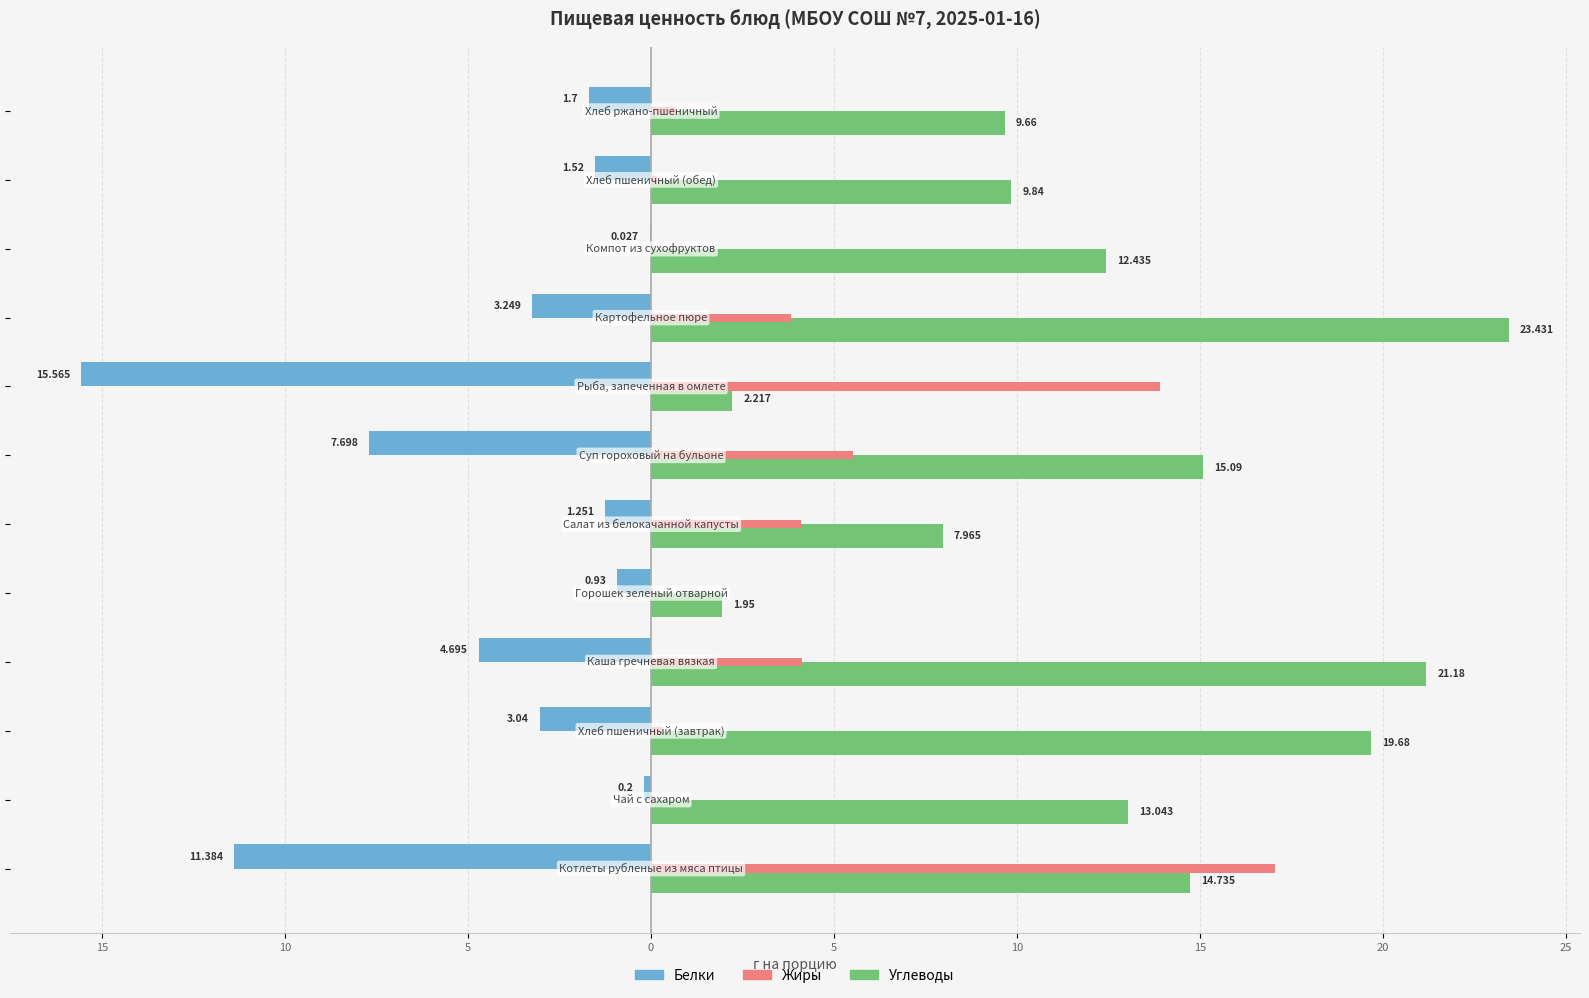

What are all the series names shown in the legend?

Белки, Жиры, Углеводы